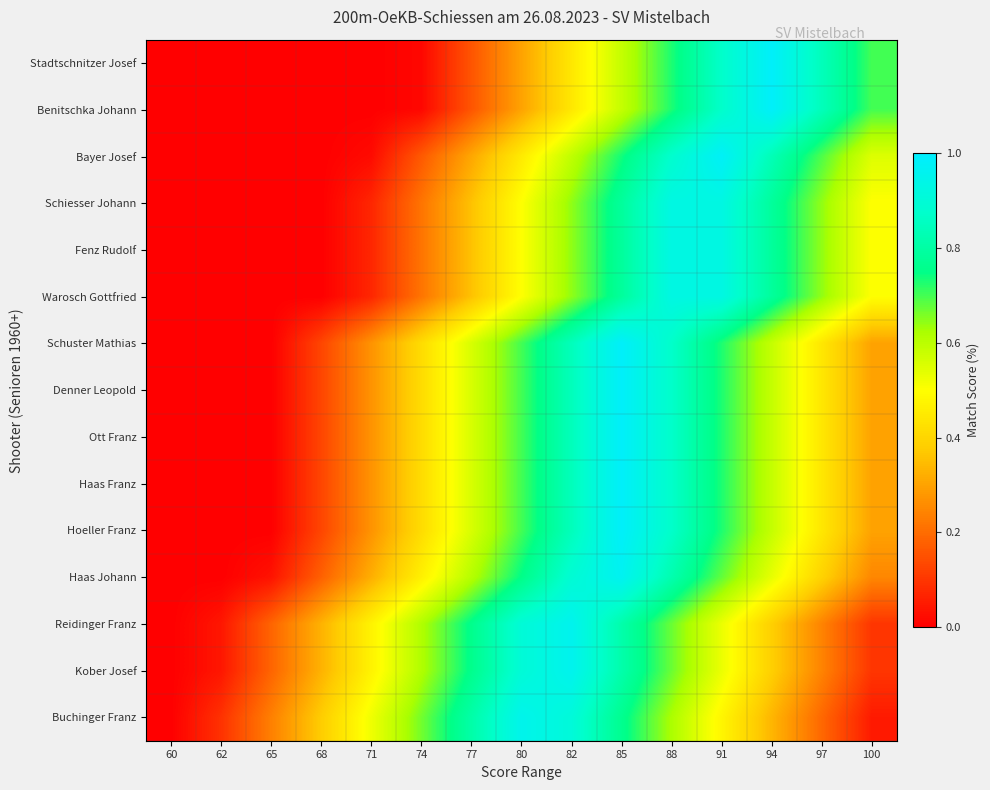

Which label corresponds to the smallest value in the chart?

60